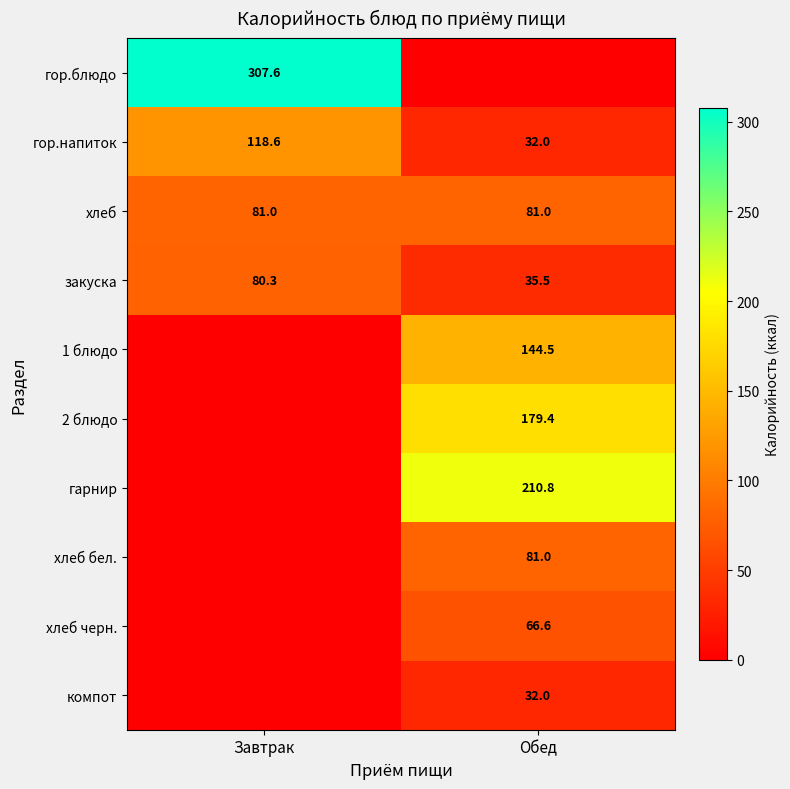

What is the average value of the хлеб series?

81.0